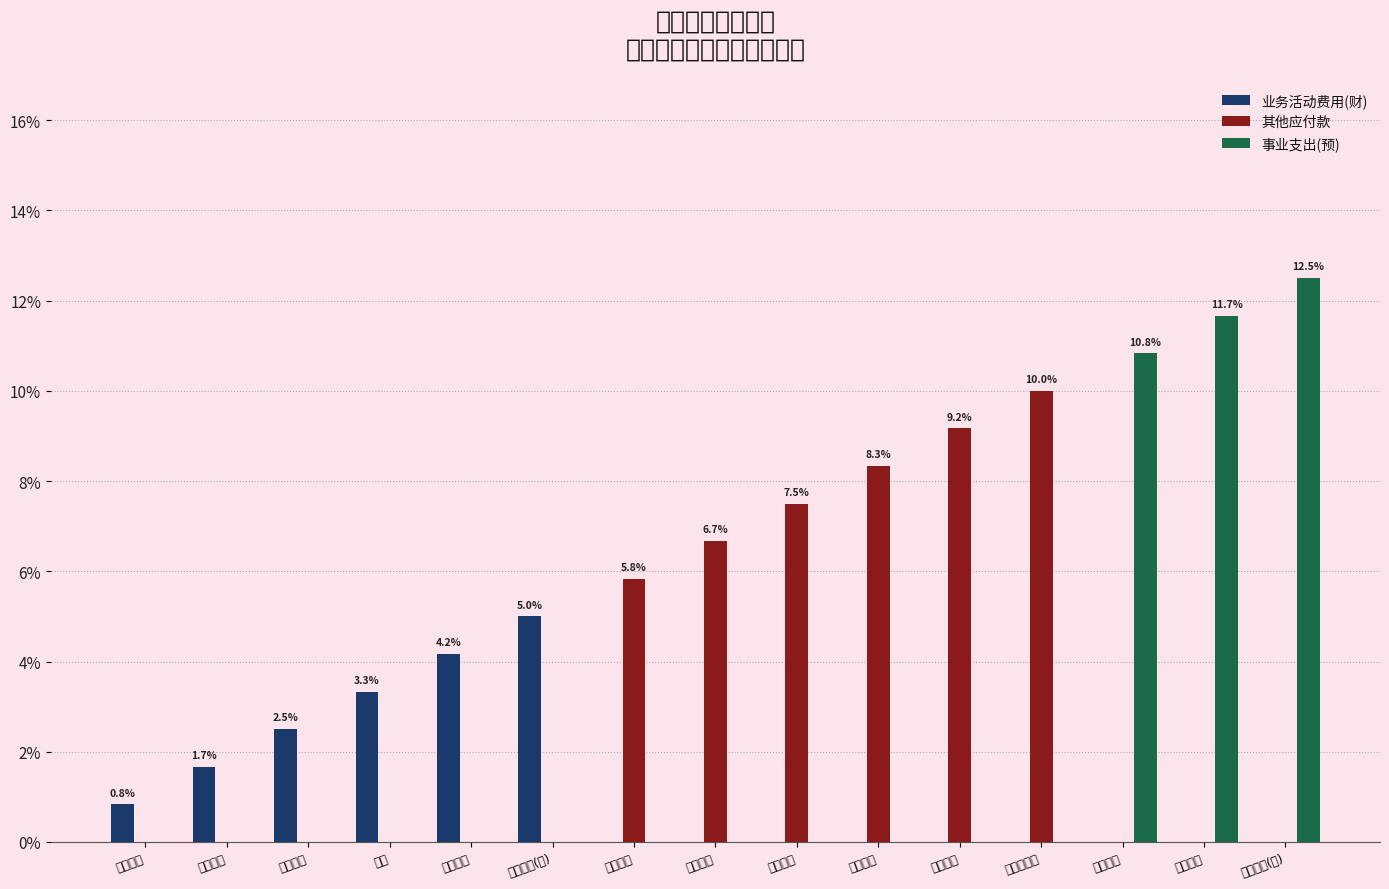

How many bars are there in total?

45